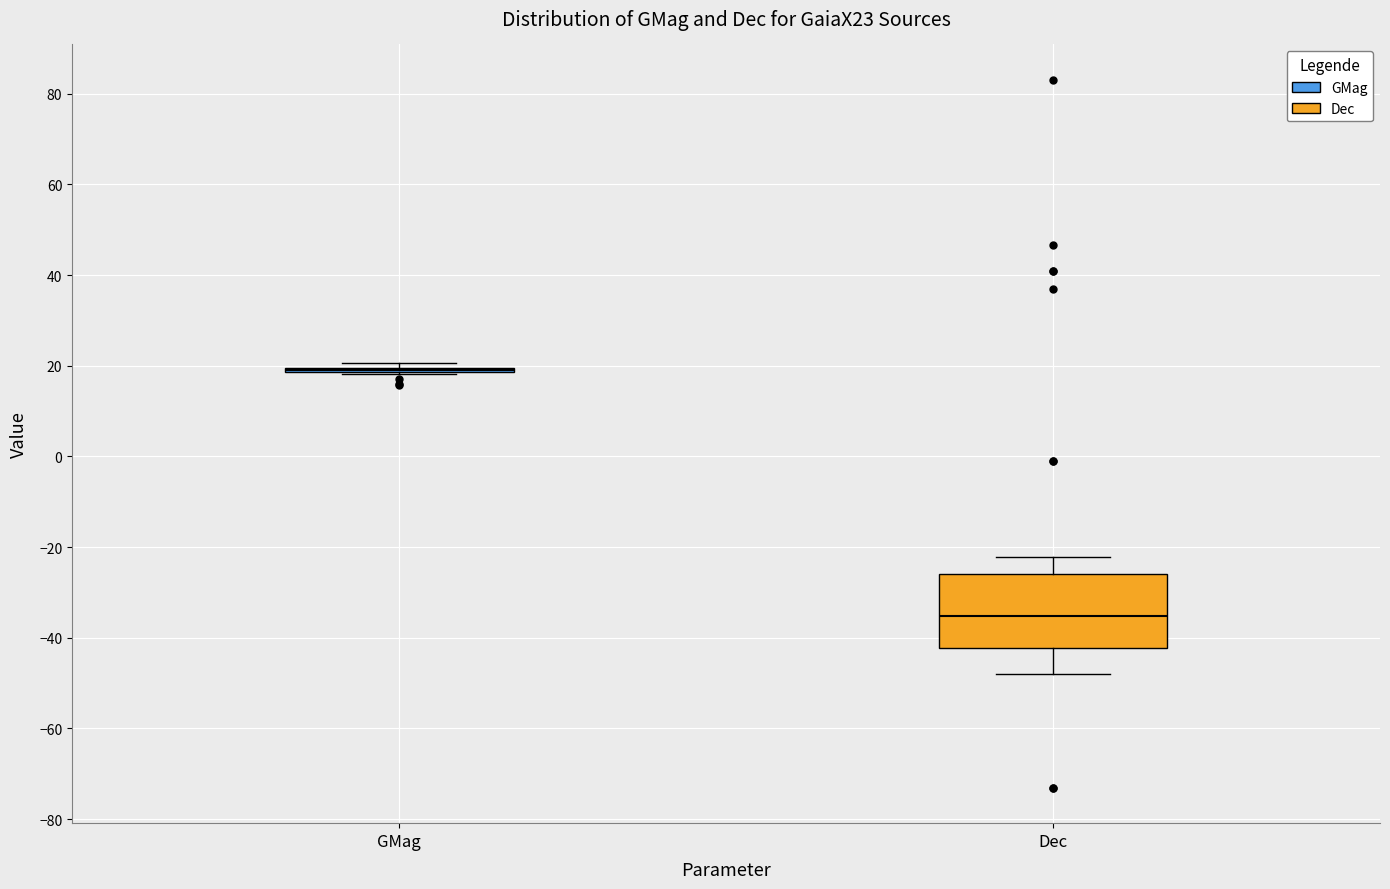

Reading left to right, transcribe this box plot: for each box, give where its median line is, the range the box spans, and where its two whiskers end, as read against the y-axis. The values are not printed on the chart, so give them approximately, as read against the axis.

GMag: box collapsed to a line at 18, whiskers 18 to 20
Dec: median -36, box -42 to -26, whiskers -48 to -22